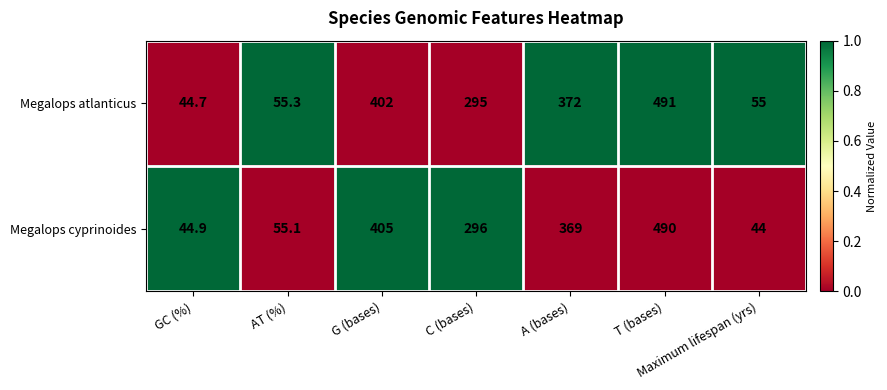

Which series changed the most between C (bases) and Maximum lifespan (yrs)?

Megalops cyprinoides